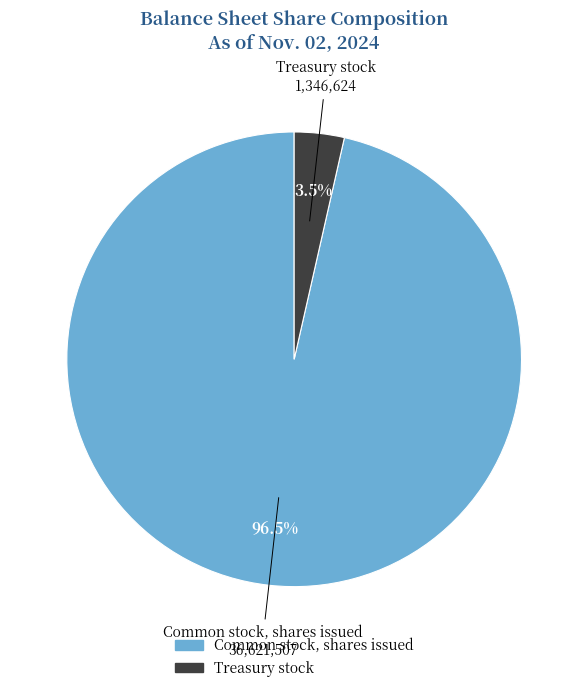

To the nearest percent, what is the difference between the largest and smallest slice percentages?

93%